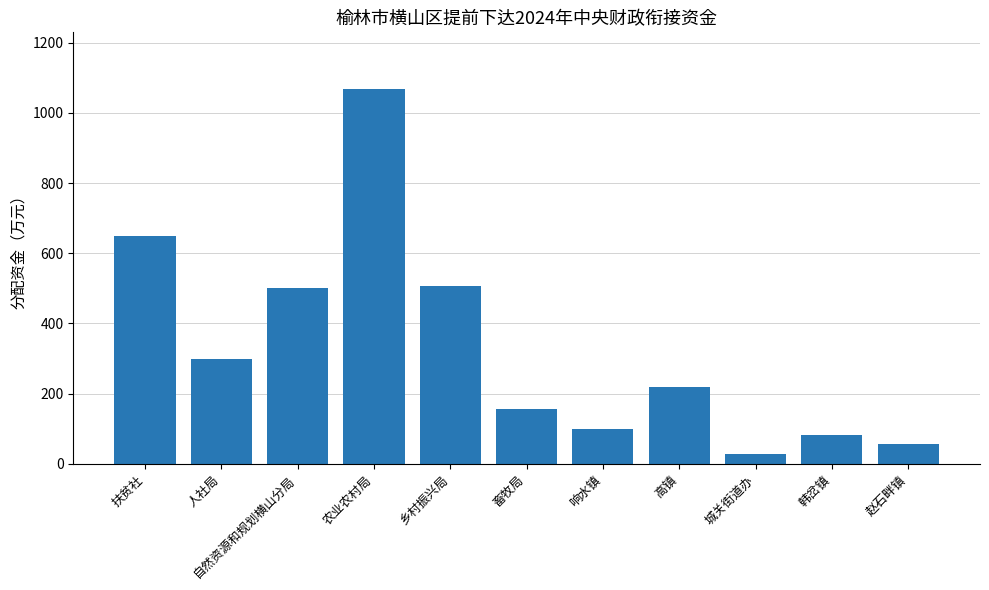

Read the value at 响水镇.

100